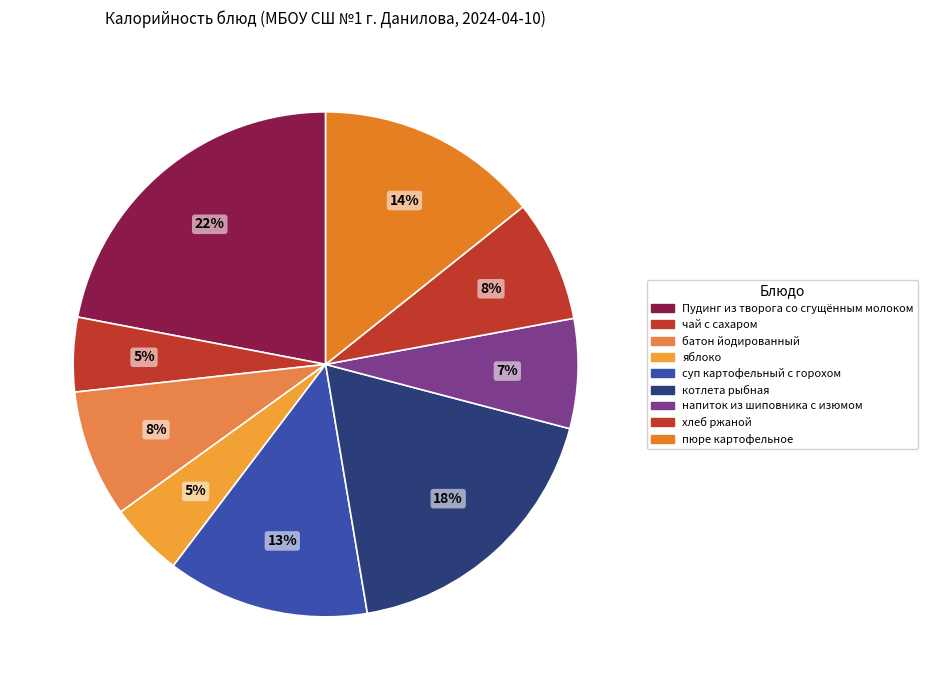

How many segments does this pie chart have?

9